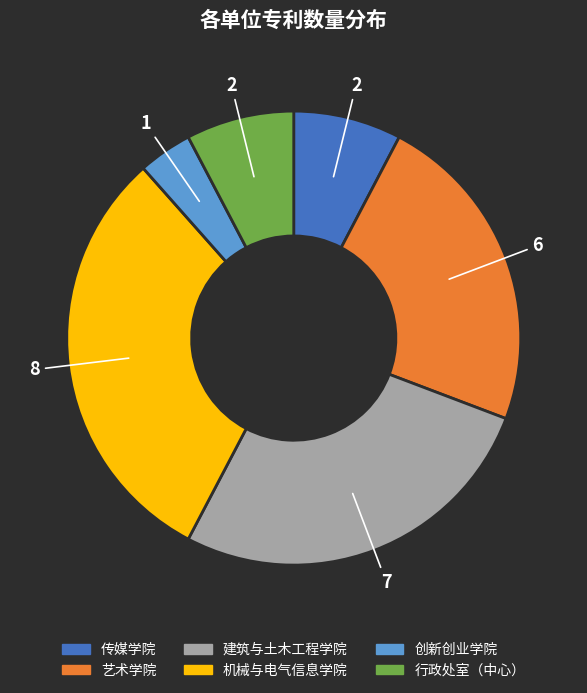

Is it true that 艺术学院 is 23% of the pie?

True